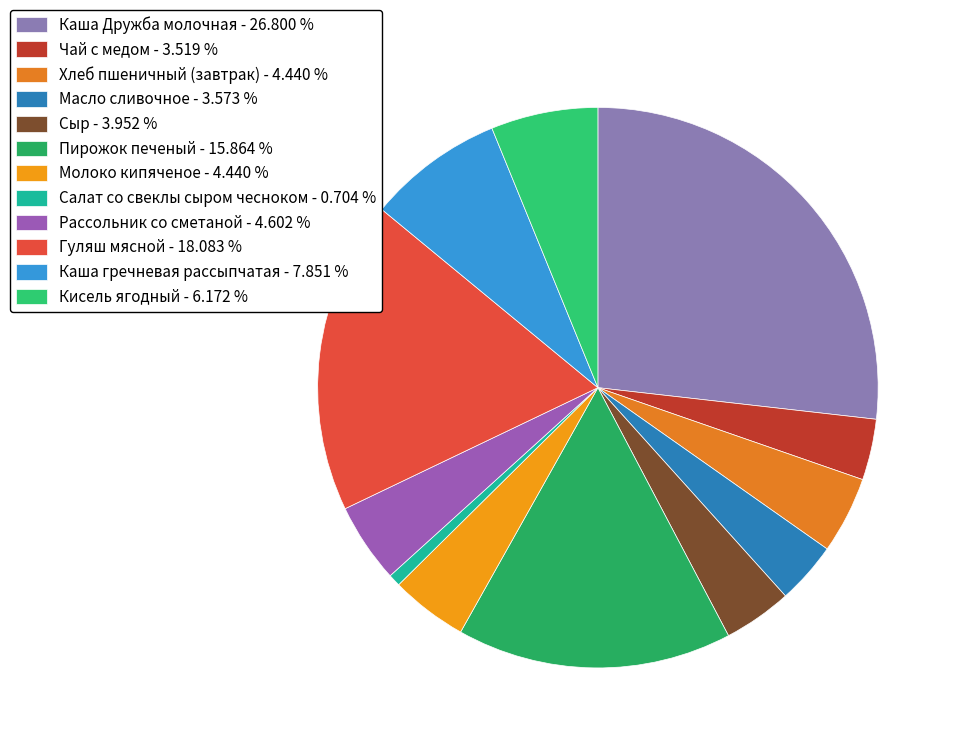

How many segments does this pie chart have?

12